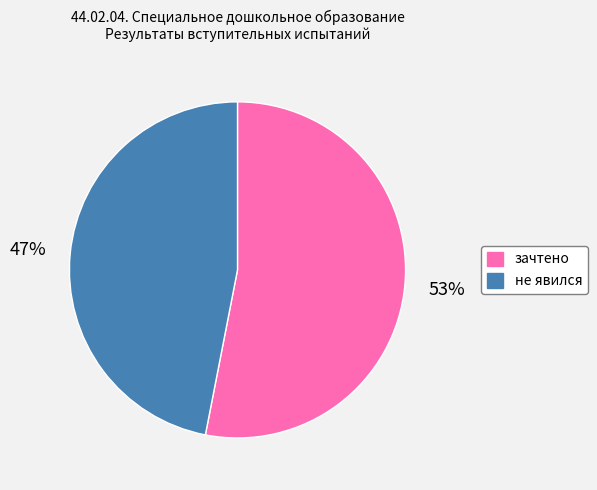

What is the largest slice in the pie chart?

зачтено